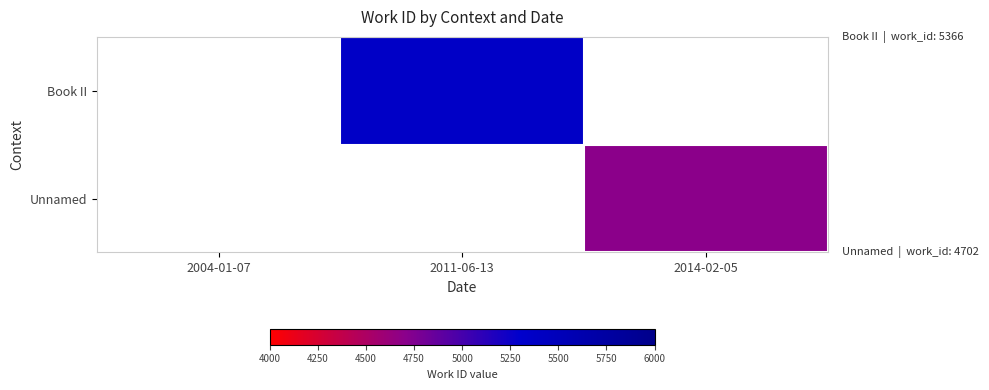

How many distinct data groups are displayed?

2